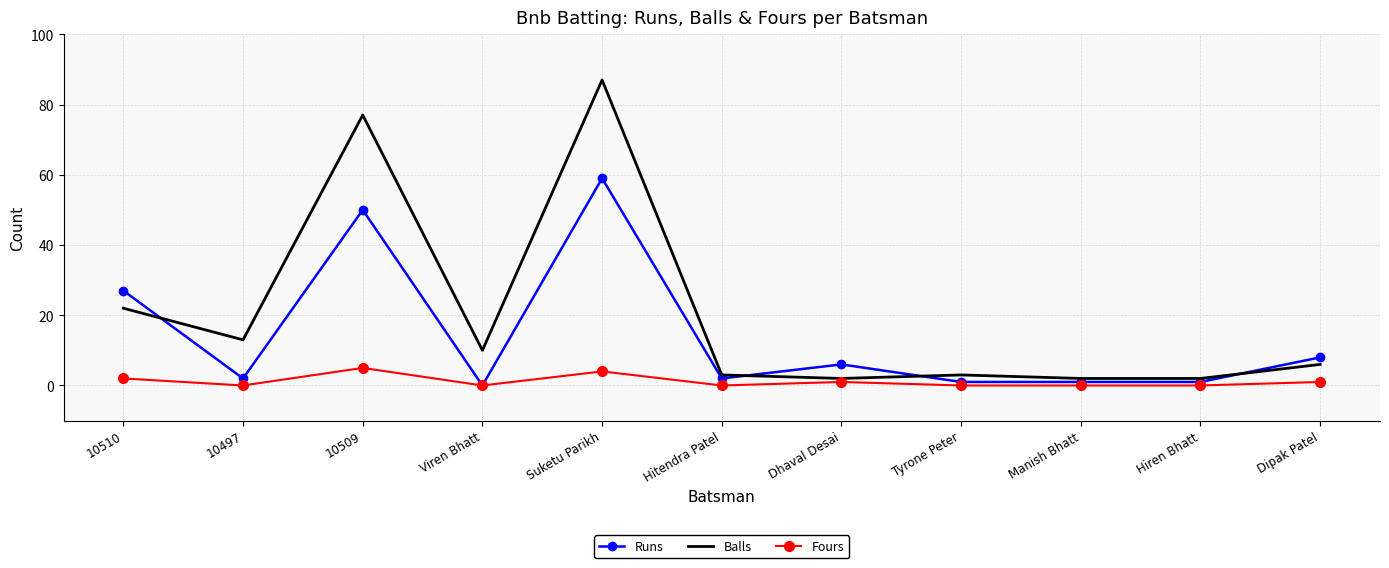

Which series has the widest spread of values?

Balls